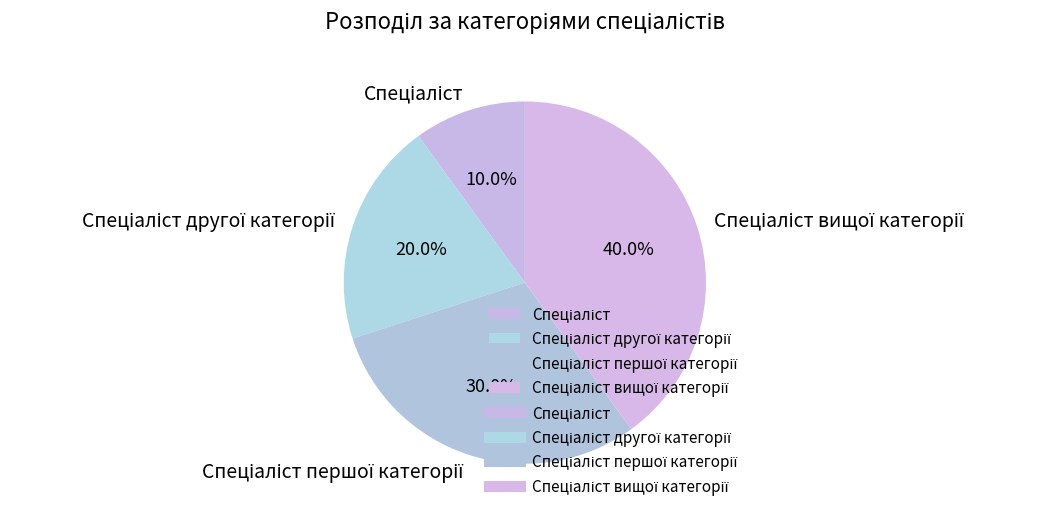

Is there any slice that represents more than half of the pie?

No